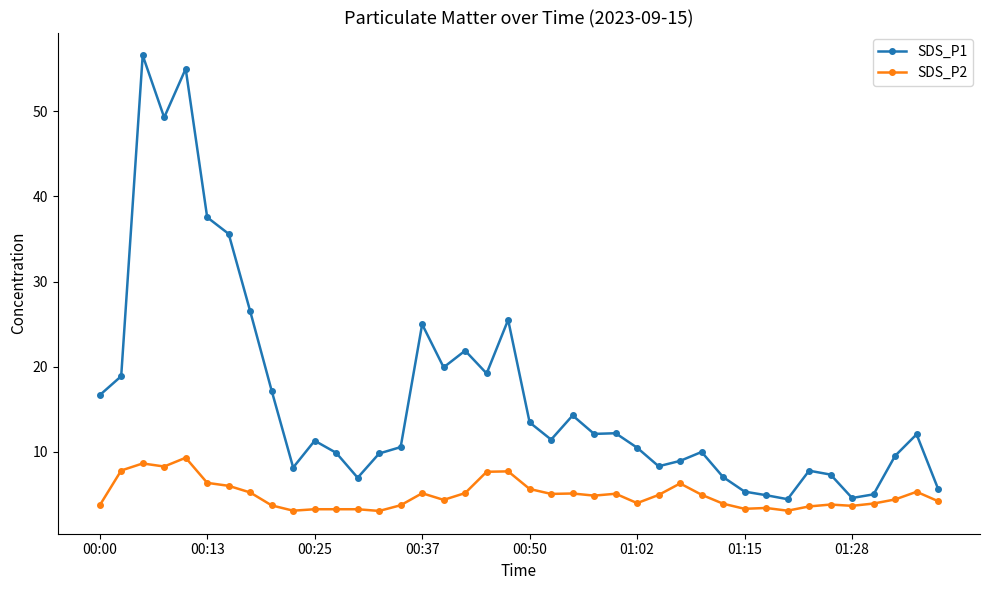

Which series has the largest total across all categories?

SDS_P1